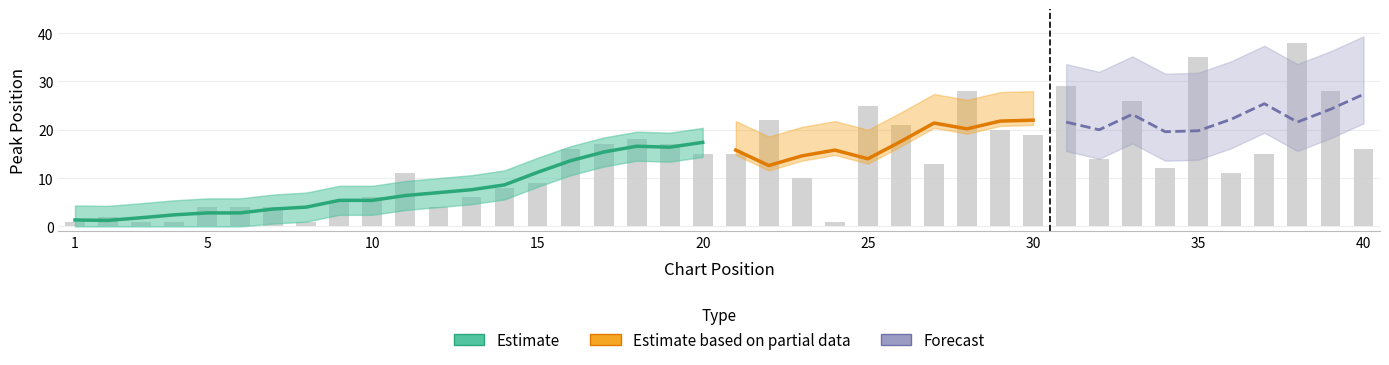

Which has a higher value, 17 or 38?

38